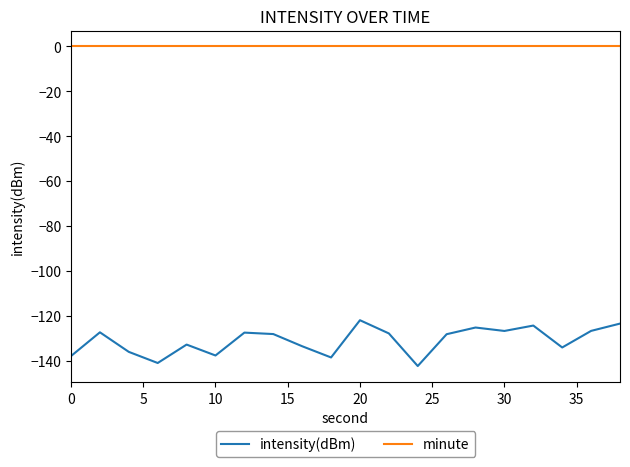

True or false: intensity(dBm) and minute cross at least once.

False